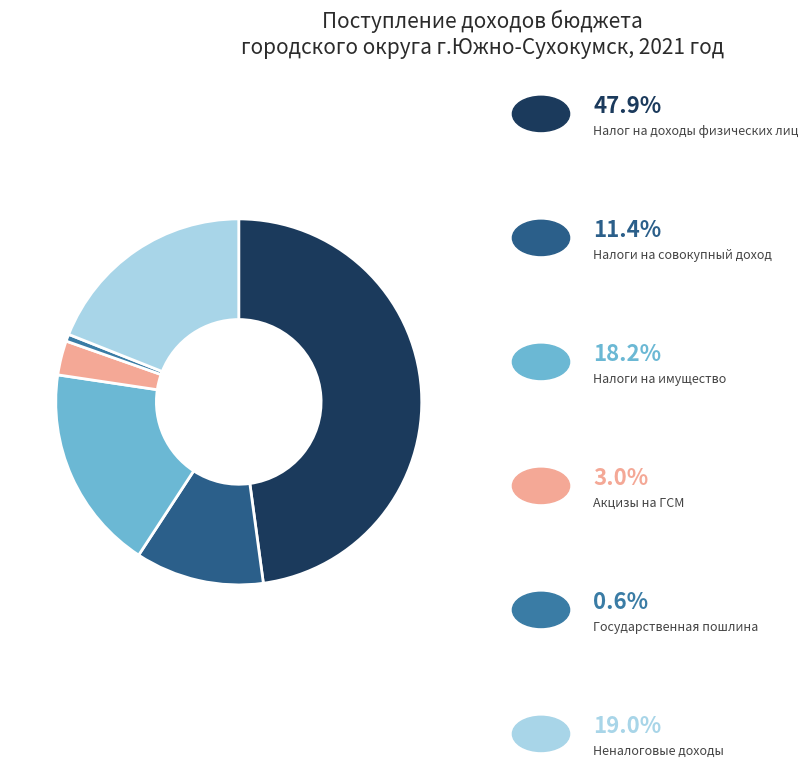

Is there any slice that represents more than half of the pie?

No